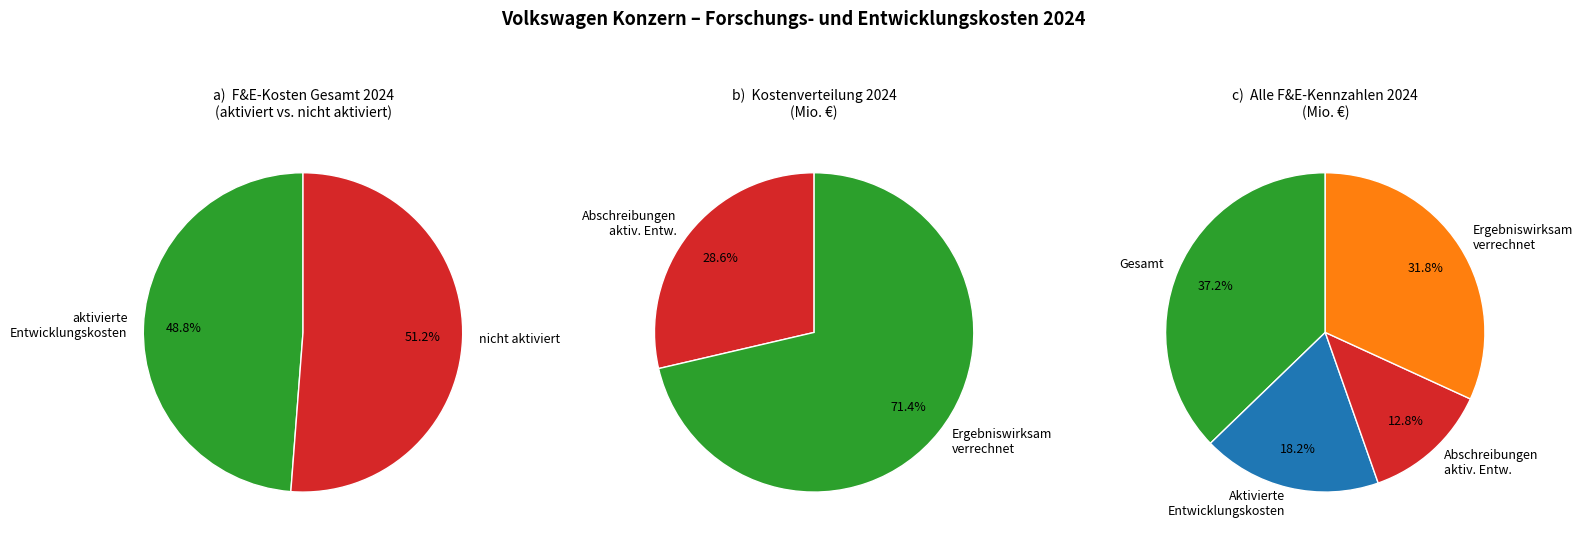

How many segments does this pie chart have?

4